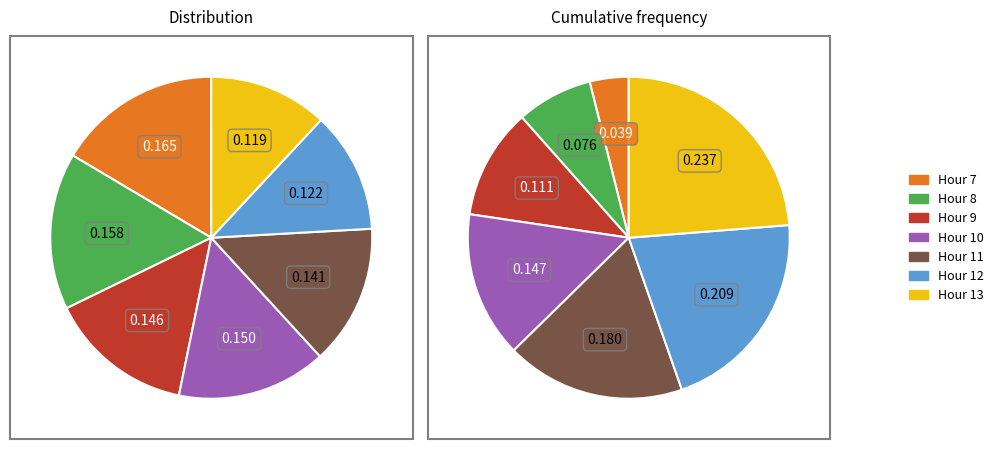

How many slices are in this pie chart?

7